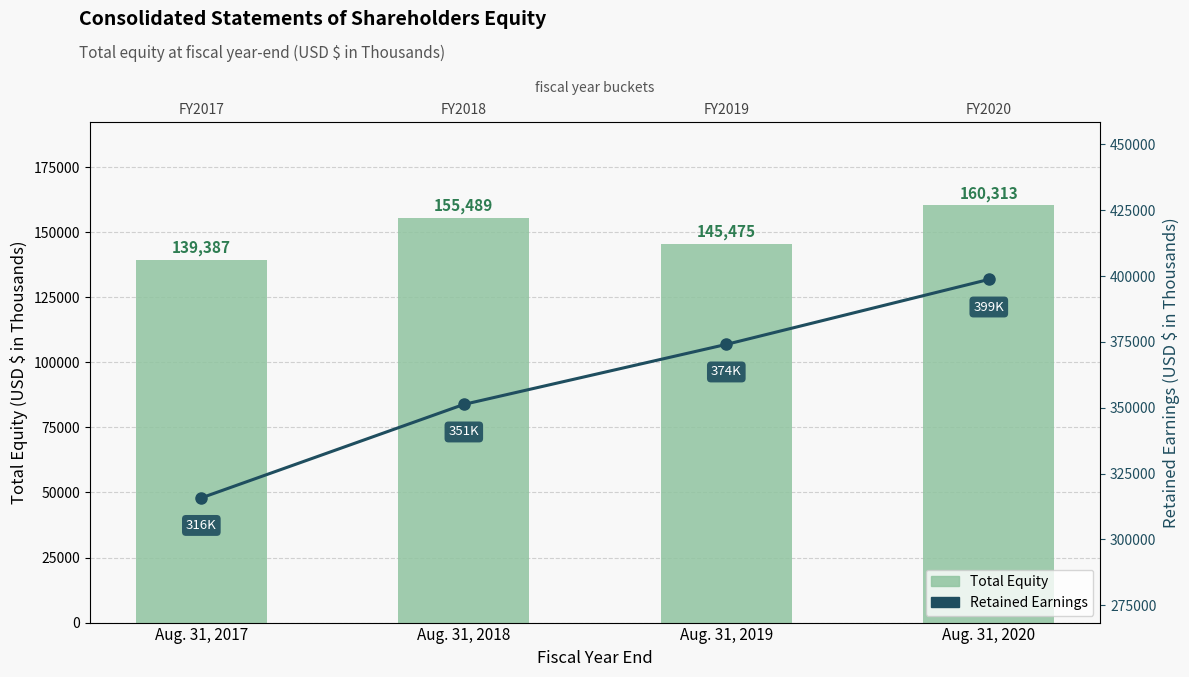

Which label corresponds to the largest value in the chart?

Aug. 31, 2020